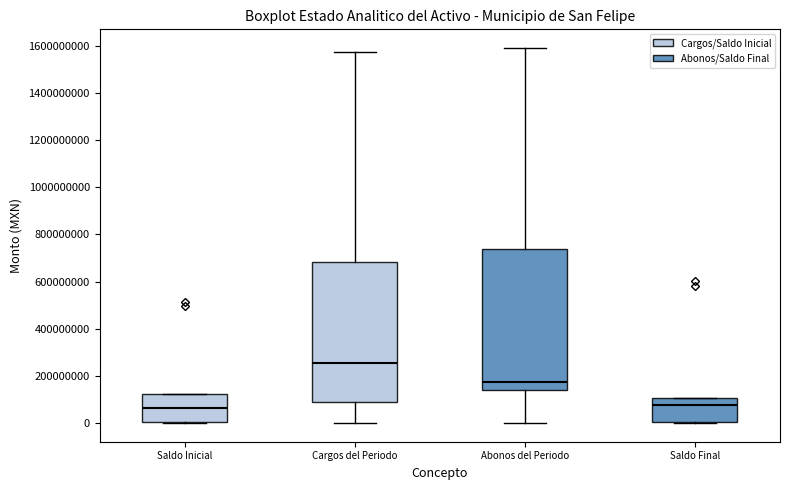

Reading left to right, read every box against the y-axis: the position of its median line, the range the box covers, and the ends of its whiskers. The values are not printed on the chart, so give them approximately, as read against the axis.

Saldo Inicial: median 60000000, box 0 to 120000000, whiskers 0 to 120000000
Cargos del Periodo: median 260000000, box 80000000 to 680000000, whiskers 0 to 1580000000
Abonos del Periodo: median 180000000, box 140000000 to 740000000, whiskers 0 to 1600000000
Saldo Final: median 80000000, box 0 to 100000000, whiskers 0 to 100000000